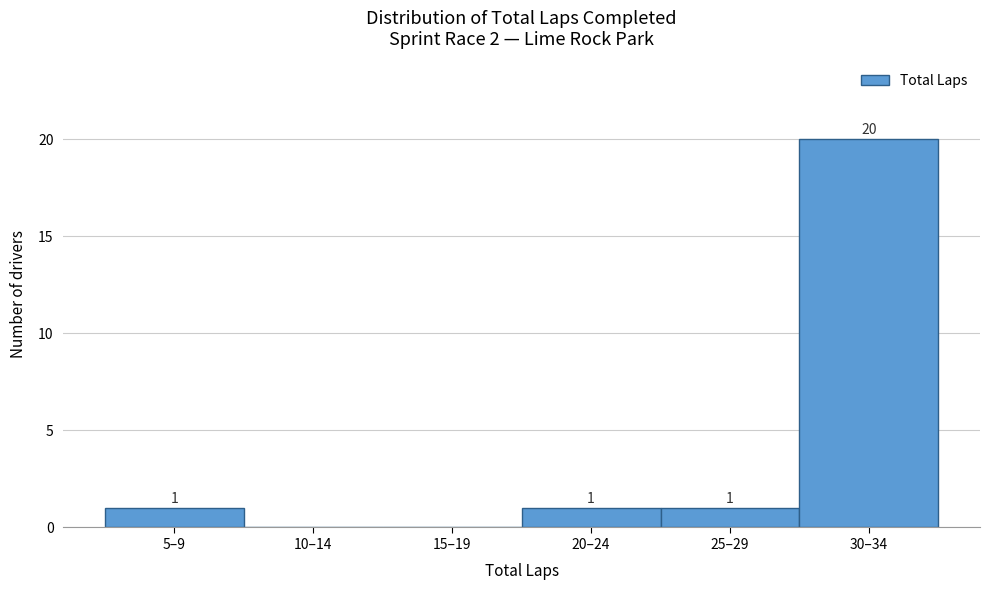

Reading left to right, extract all data points from this chart.

5–9=1	10–14=0	15–19=0	20–24=1	25–29=1	30–34=20